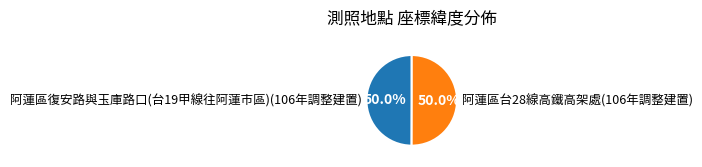

Approximately how many times larger is the value at 阿蓮區台28線高鐵高架處(106年調整建置) compared to 阿蓮區復安路與玉庫路口(台19甲線往阿蓮市區)(106年調整建置)?

1.0